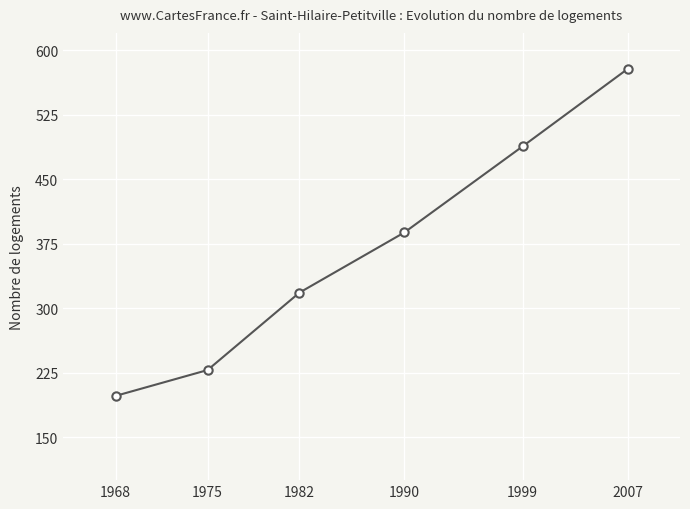

Approximately how many times larger is the value at 1999 compared to 1982?

1.5